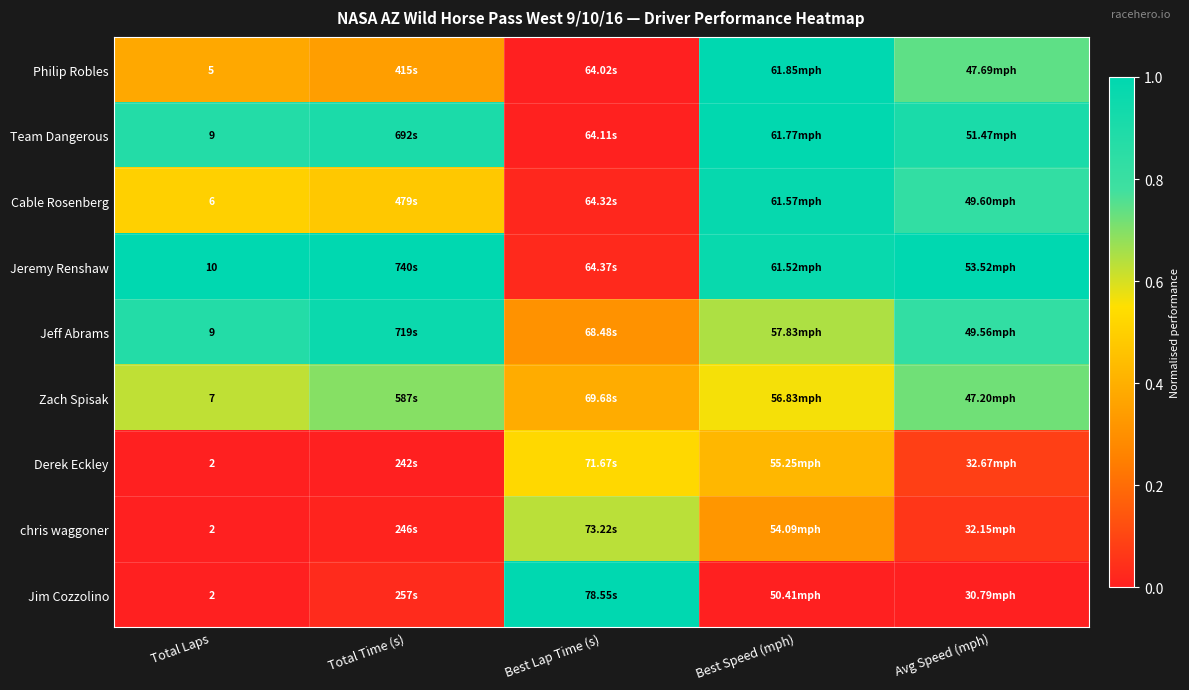

At how many categories does at least one series exceed 0?

5